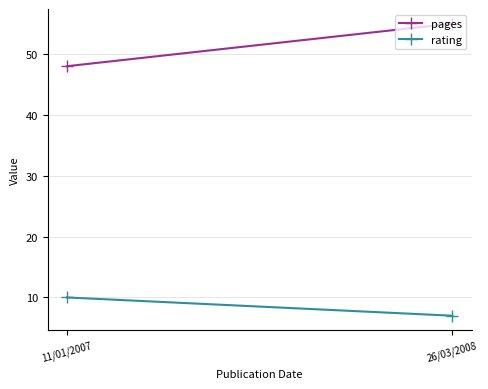

What is the sum of all rating values?

17